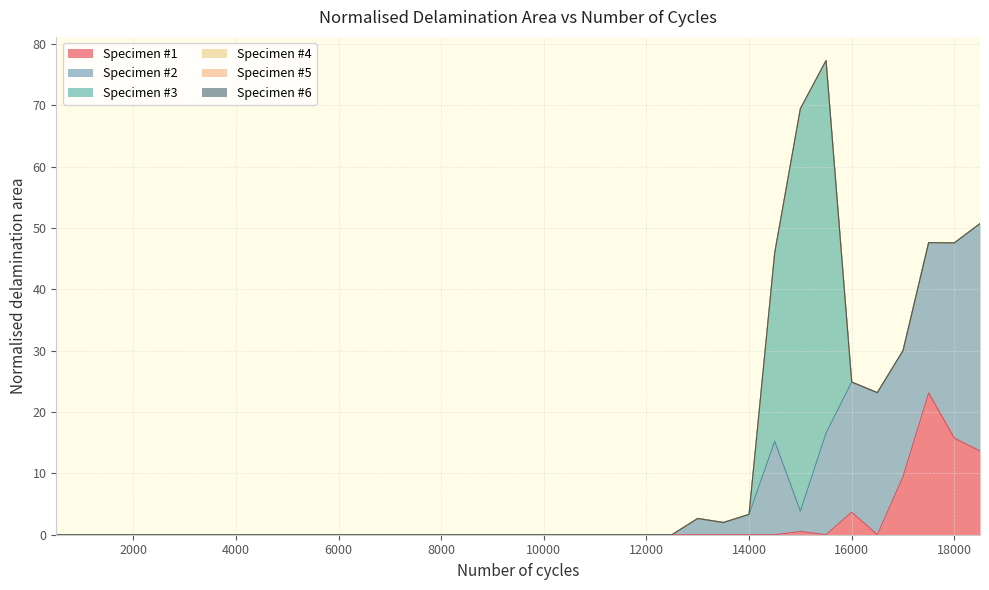

True or false: Specimen #5 and Specimen #6 cross at least once.

False